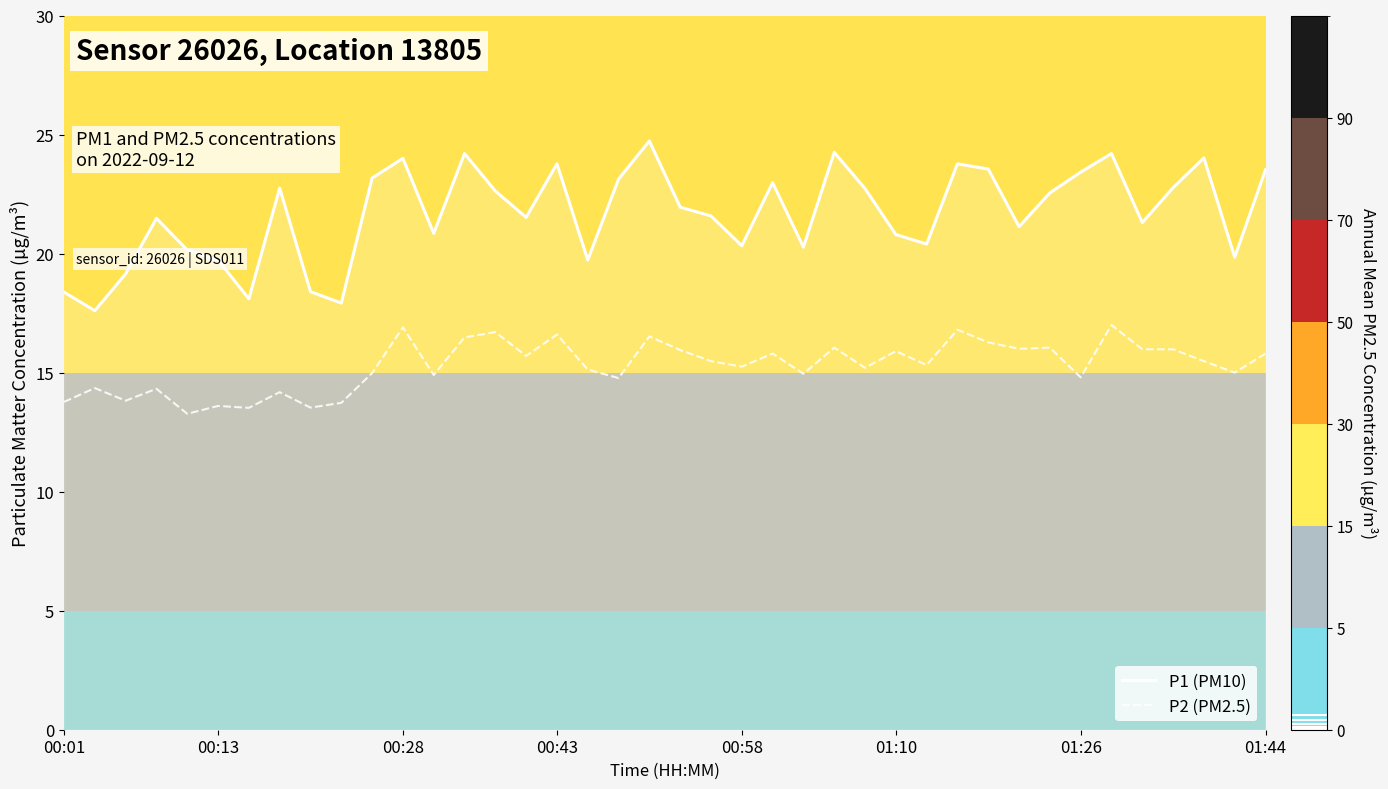

Which series has the largest range (max minus min)?

P1 (PM10)